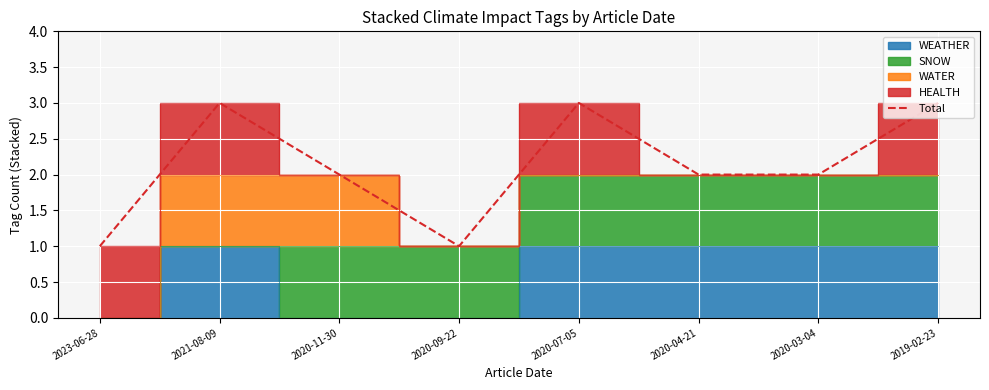

How many values are between 2 and 3?

6